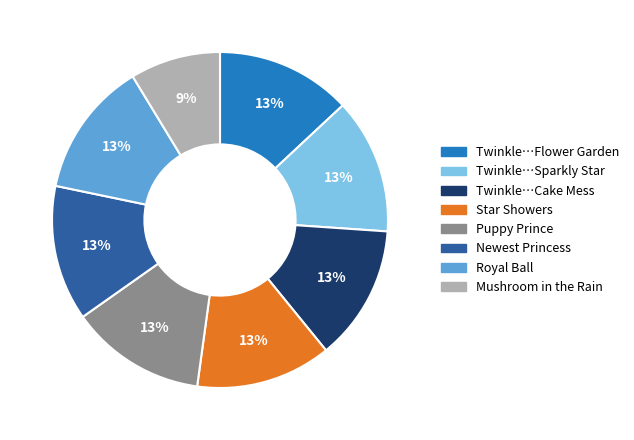

To the nearest percent, what is the difference between the largest and smallest slice percentages?

4%